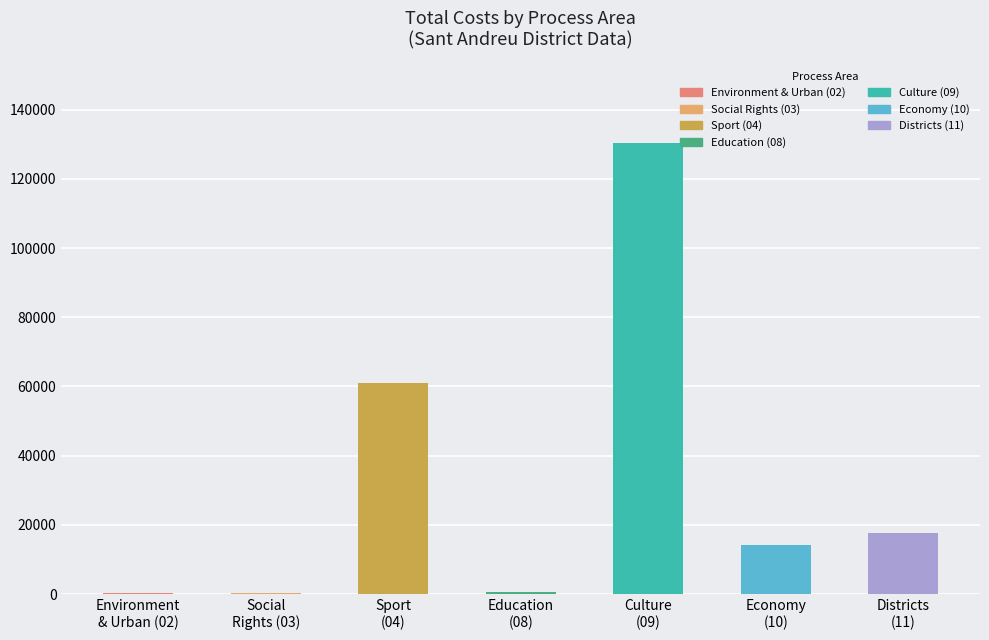

What is the maximum value shown in the chart?

130374.6